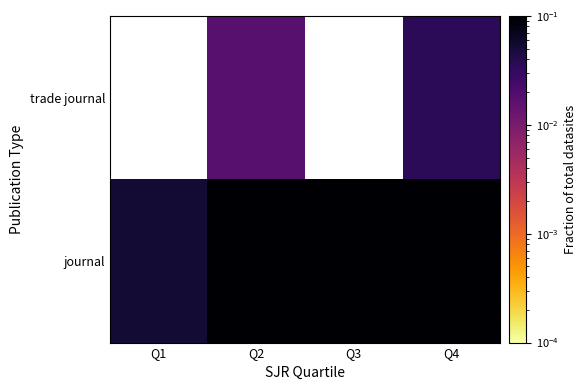

The journal series shows 0.1 at Q4. True or false?

False